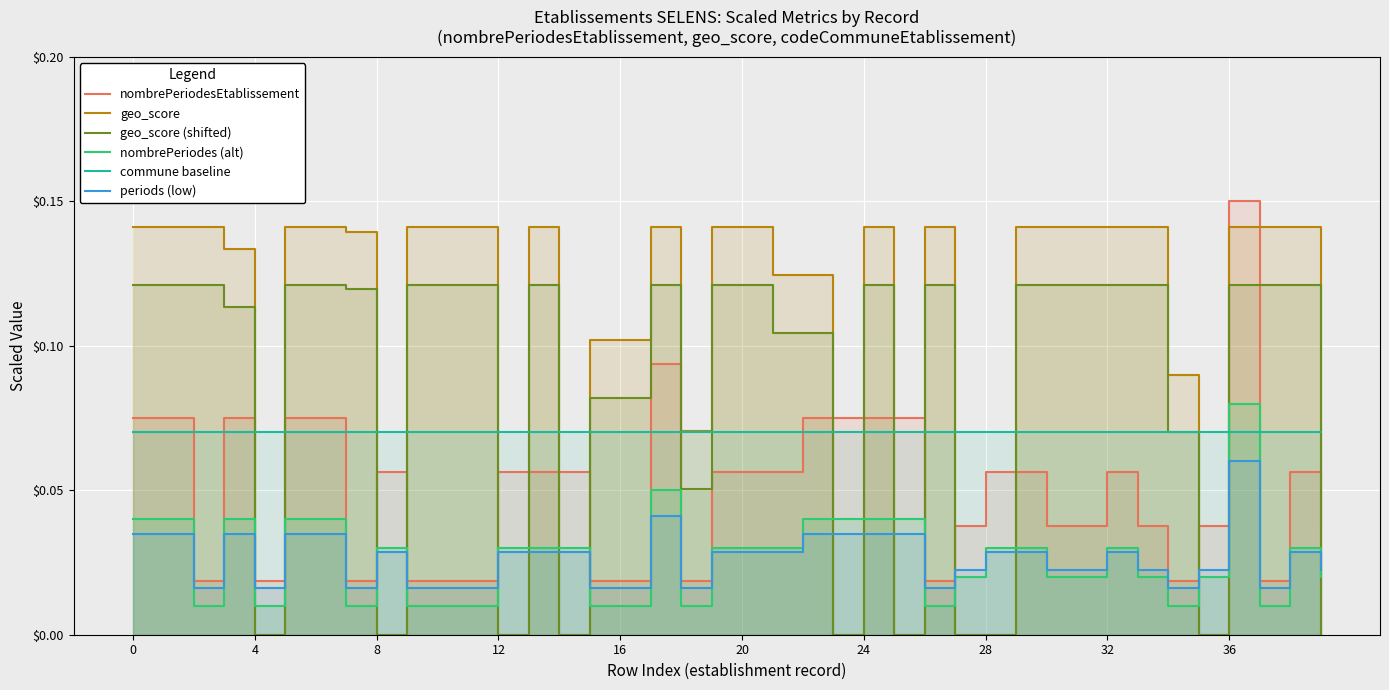

True or false: nombrePeriodesEtablissement and geo_score (shifted) cross at least once.

True